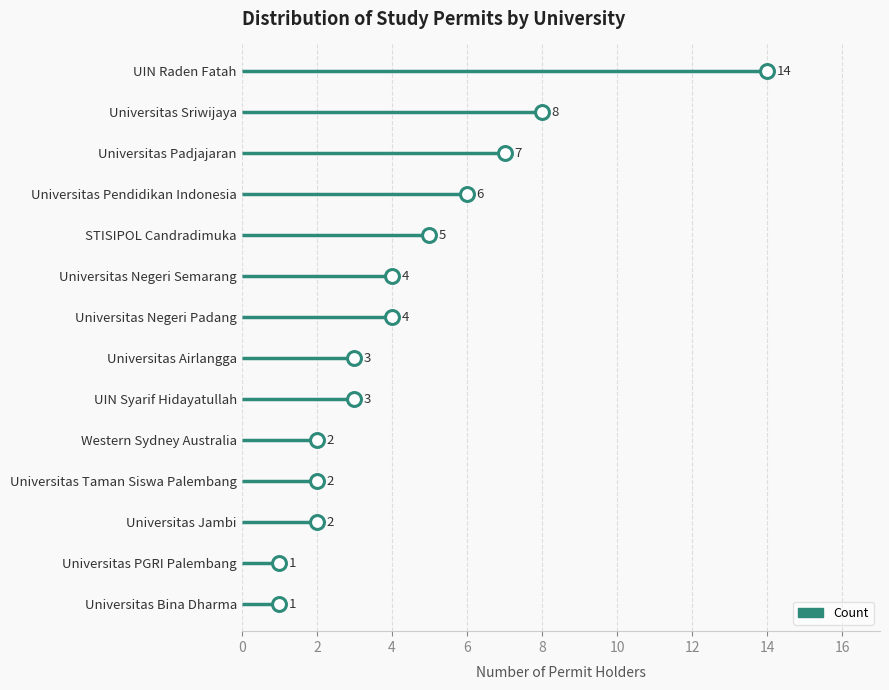

The chart shows a value of 3 at Universitas Jambi. True or false?

False